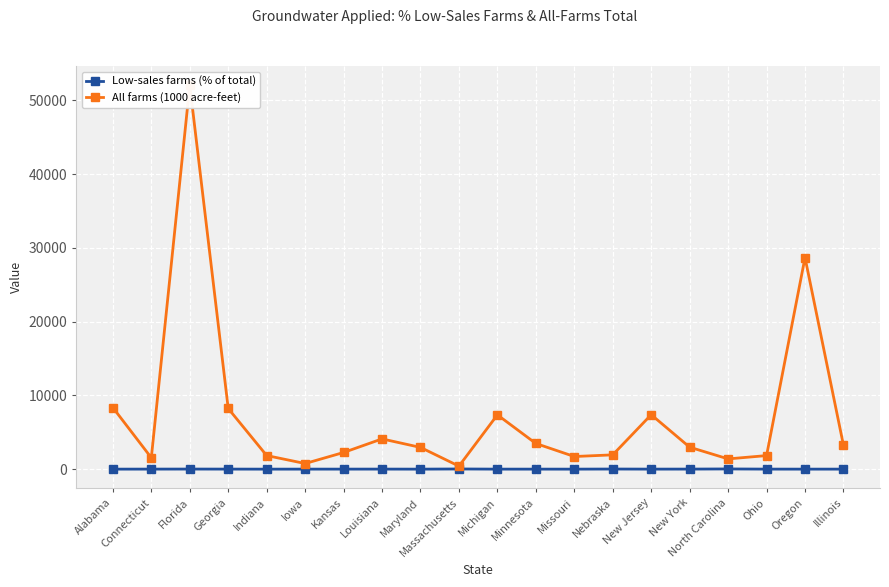

What is the spread (max minus min) of values at Minnesota?

3478.7